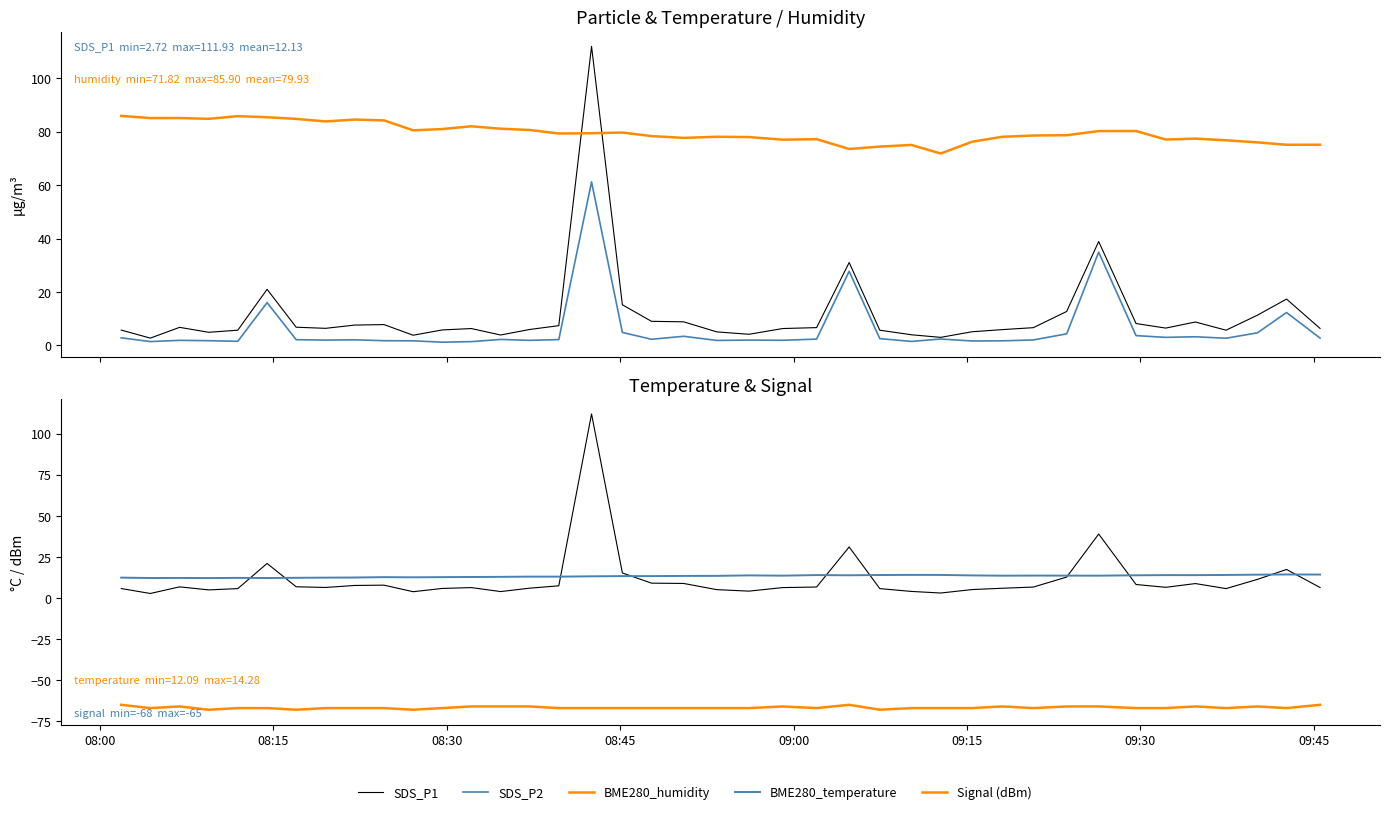

How many intersections are there between BME280_temperature and SDS_P1?

10